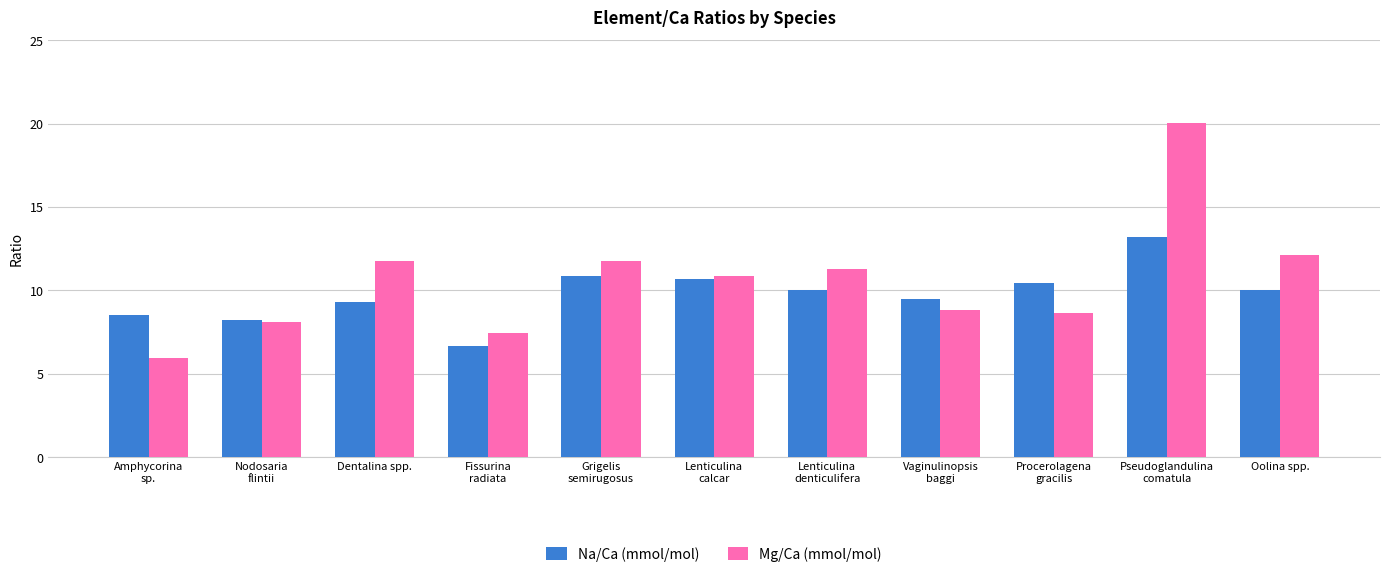

True or false: Na/Ca (mmol/mol) has a value of 14.2 at Dentalina spp..

False